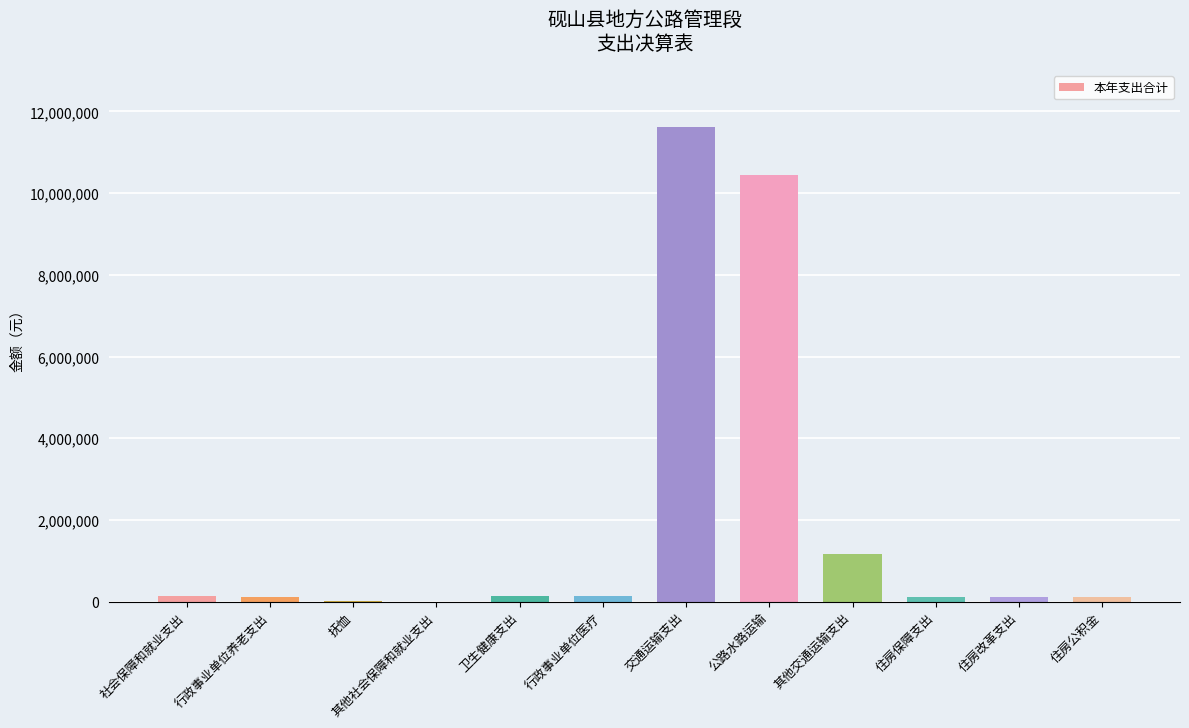

Does the chart contain stacked bars?

No